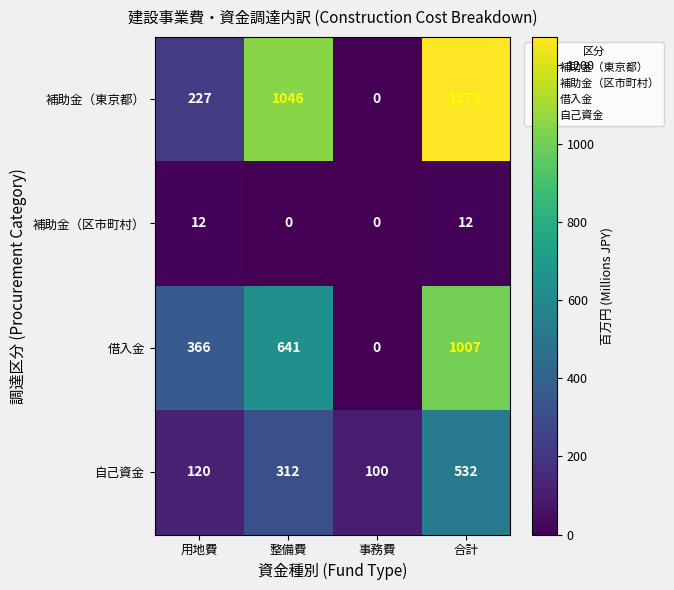

Between 用地費 and 整備費, which series saw the biggest shift?

補助金（東京都）